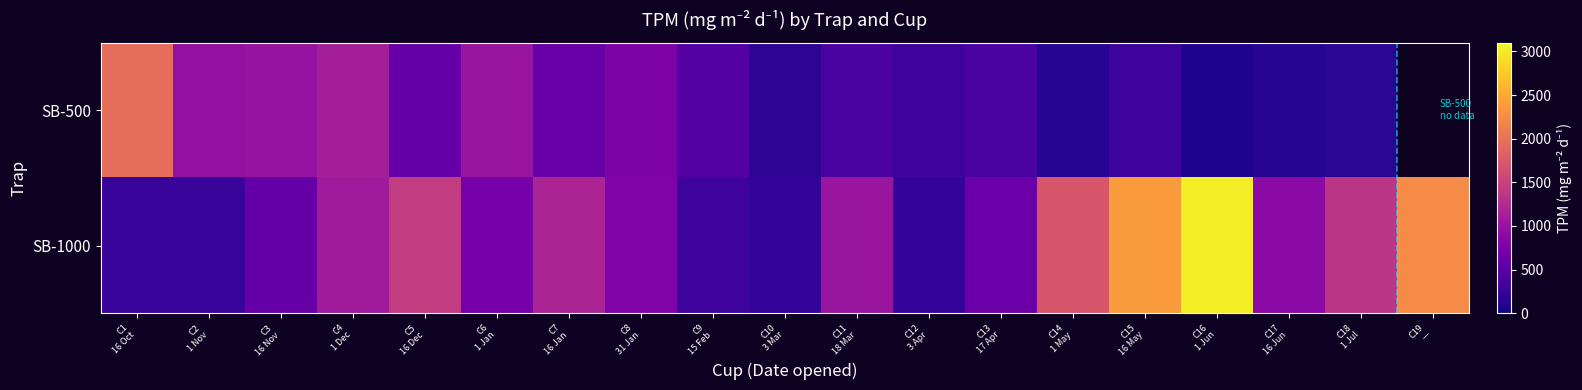

Between C1 16 Oct and C16 1 Jun, which series saw the biggest shift?

SB-1000